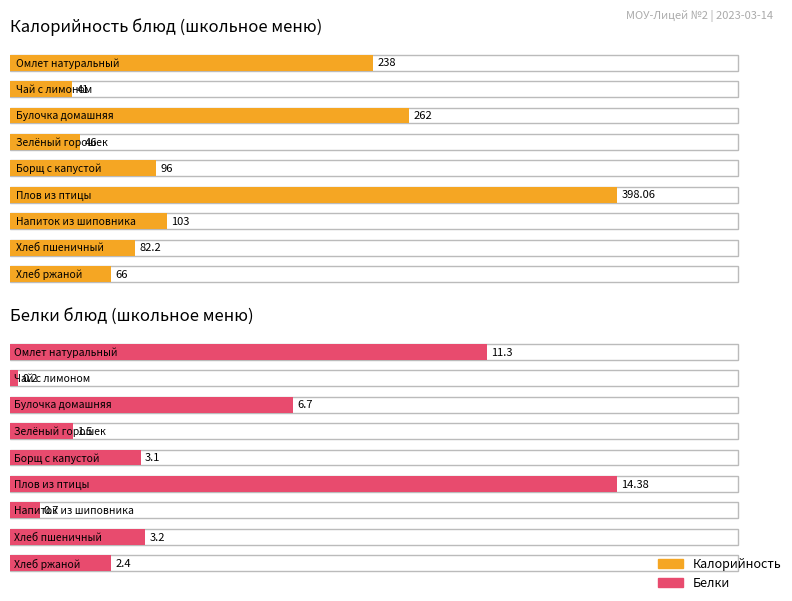

Is the value of Белки at Чай с лимоном greater than the value of Калорийность at Омлет натуральный?

No